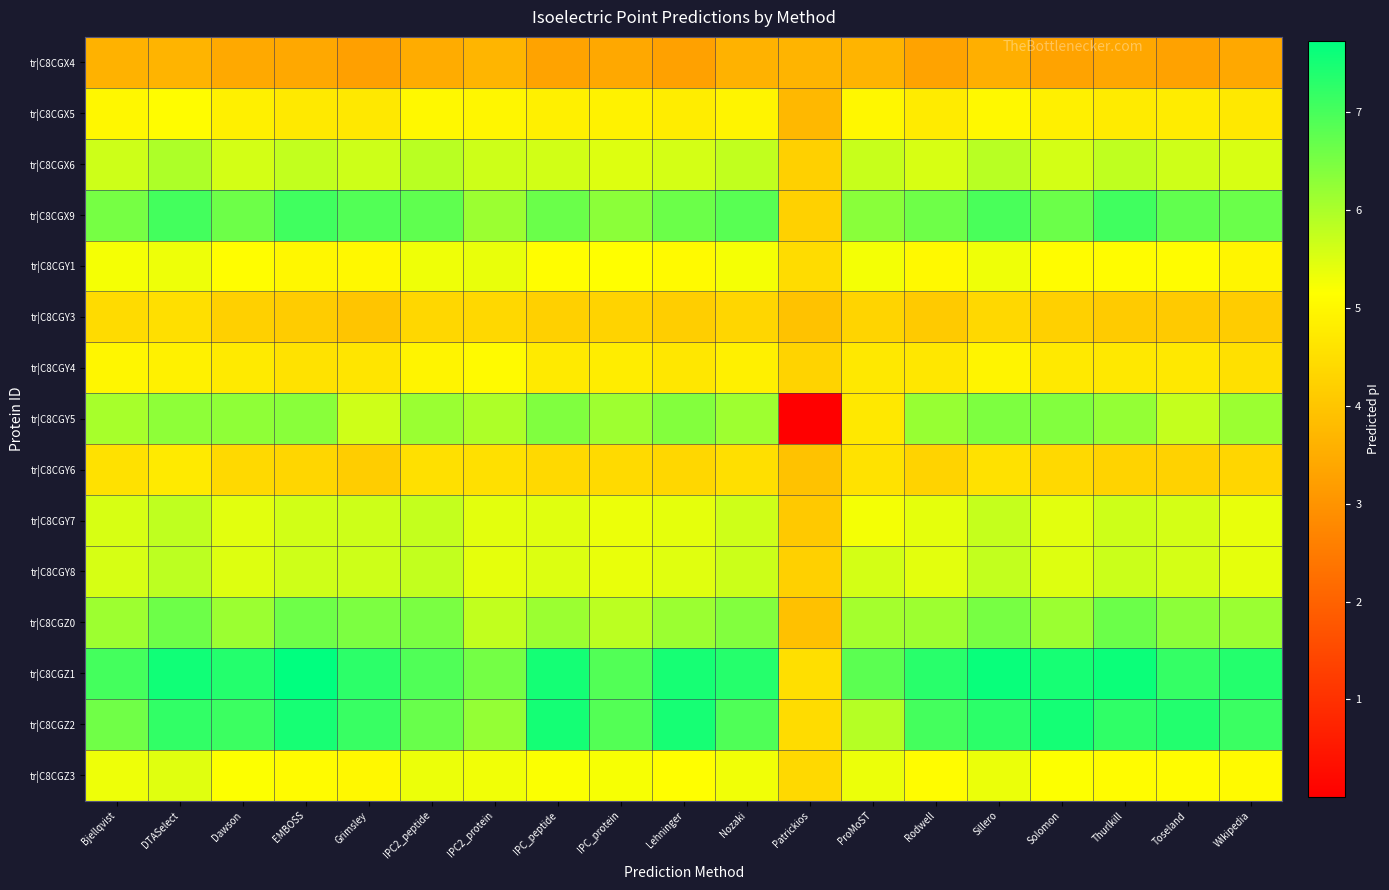

Count the number of data series in this chart.

15